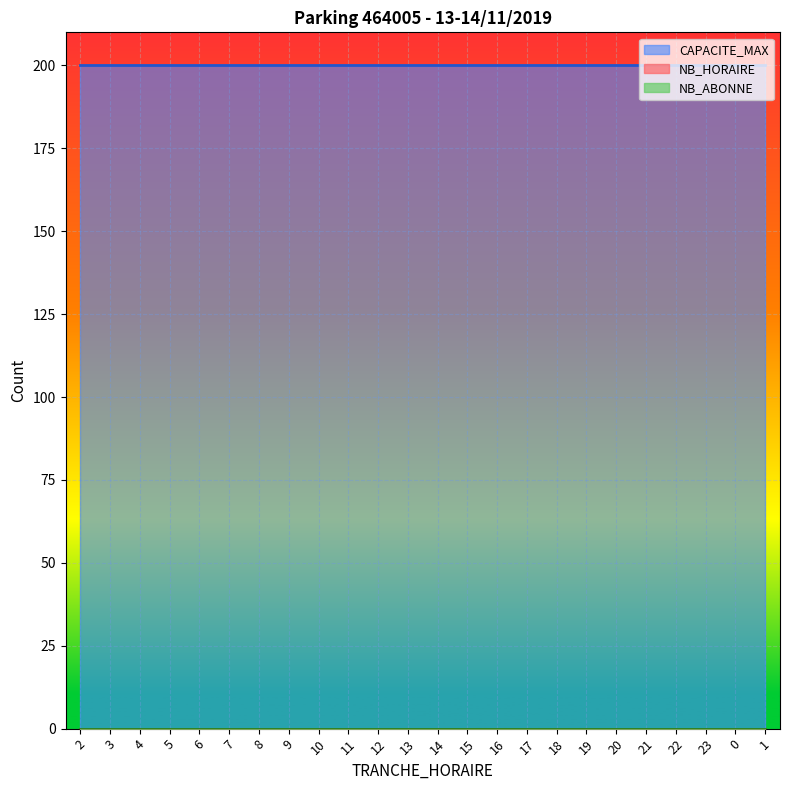

True or false: TRANCHE_HORAIRE and NB_HORAIRE intersect in this chart.

False